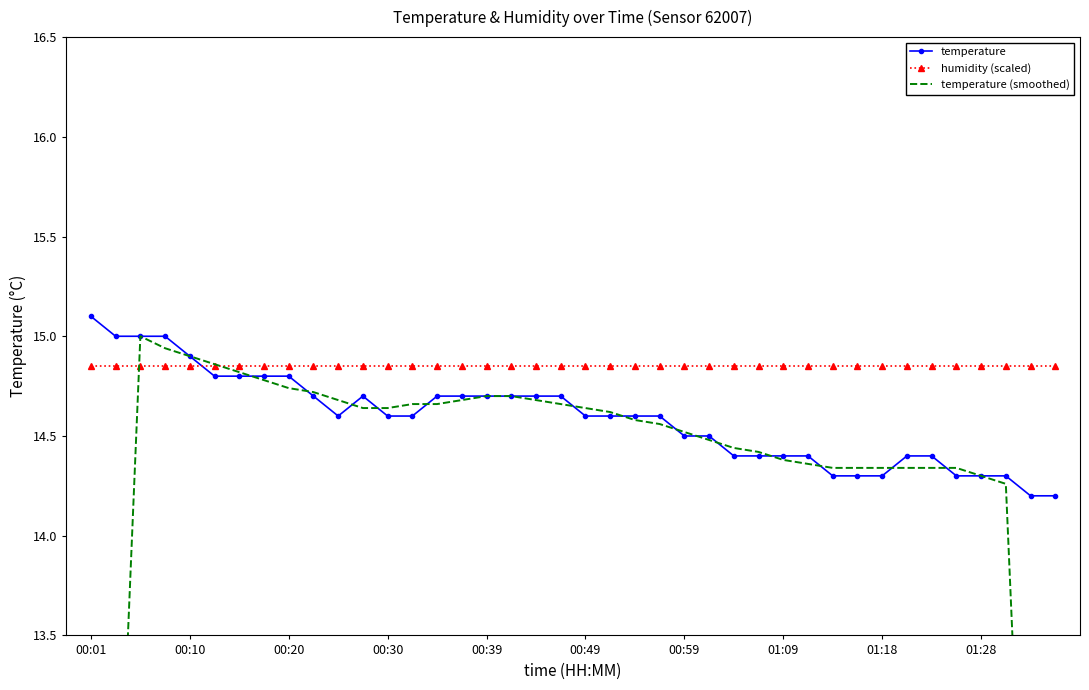

After their last crossing, which series has the higher values: humidity (scaled) or temperature (smoothed)?

humidity (scaled)